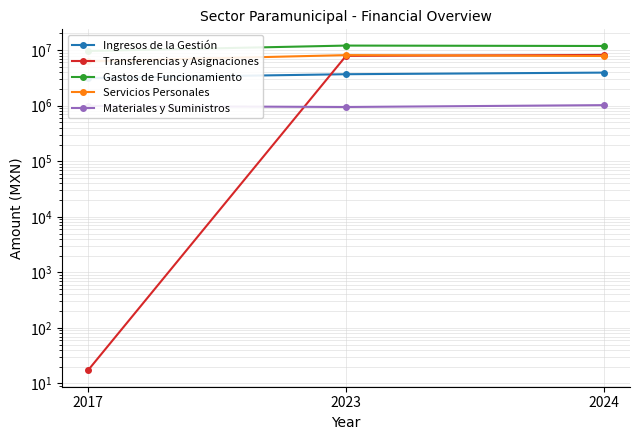

Read the Ingresos de la Gestión value at 2023.

3683818.6